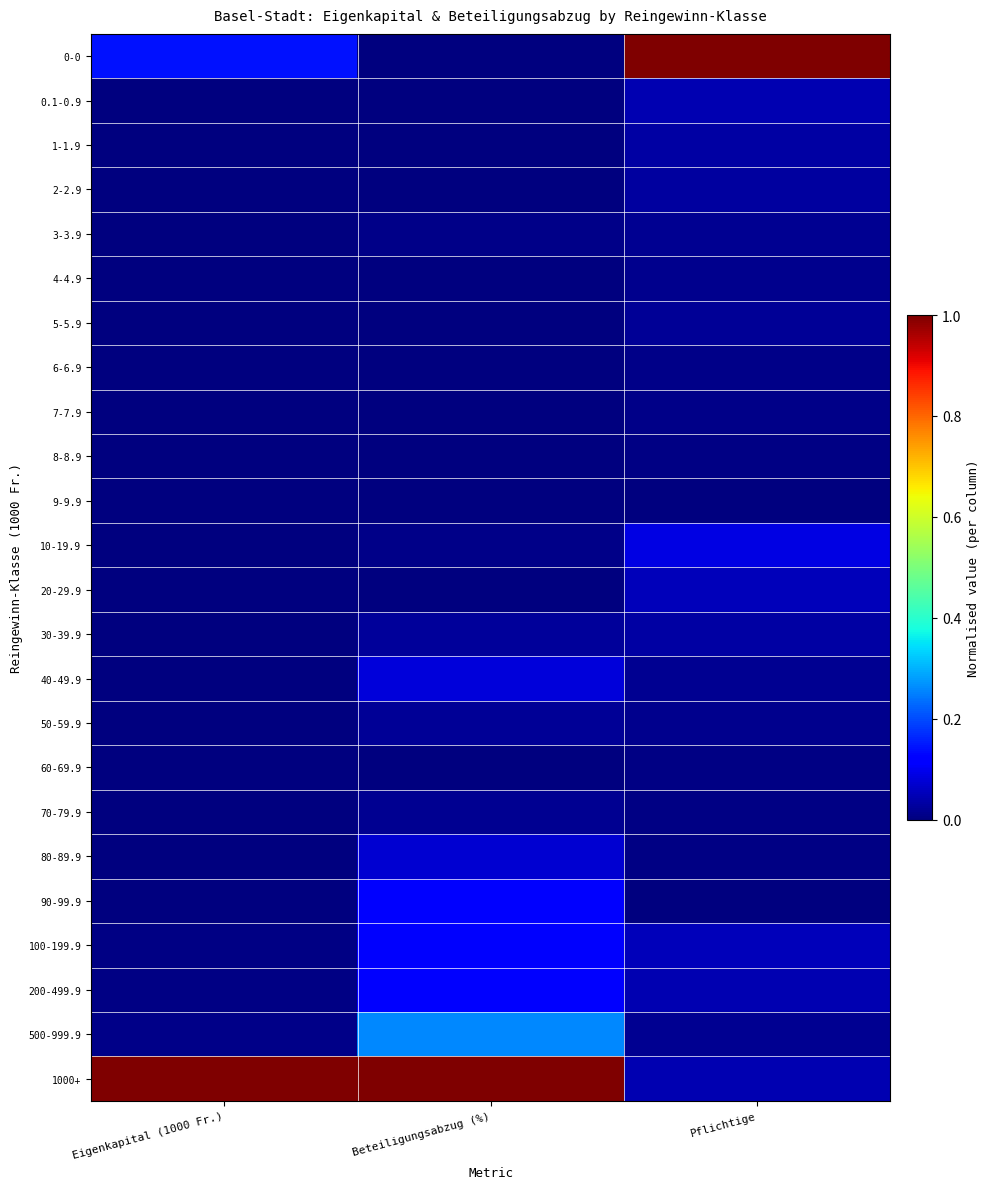

Reading left to right, extract all data points from this chart.

0-0: Eigenkapital (1000 Fr.)=0.1	Beteiligungsabzug (%)=0.0	Pflichtige=1.0
0.1-0.9: Eigenkapital (1000 Fr.)=0.0	Beteiligungsabzug (%)=0.0	Pflichtige=0.0
1-1.9: Eigenkapital (1000 Fr.)=0.0	Beteiligungsabzug (%)=0.0	Pflichtige=0.0
2-2.9: Eigenkapital (1000 Fr.)=0.0	Beteiligungsabzug (%)=0.0	Pflichtige=0.0
3-3.9: Eigenkapital (1000 Fr.)=0.0	Beteiligungsabzug (%)=0.0	Pflichtige=0.0
4-4.9: Eigenkapital (1000 Fr.)=0.0	Beteiligungsabzug (%)=0.0	Pflichtige=0.0
5-5.9: Eigenkapital (1000 Fr.)=0.0	Beteiligungsabzug (%)=0.0	Pflichtige=0.0
6-6.9: Eigenkapital (1000 Fr.)=0.0	Beteiligungsabzug (%)=0.0	Pflichtige=0.0
7-7.9: Eigenkapital (1000 Fr.)=0.0	Beteiligungsabzug (%)=0.0	Pflichtige=0.0
8-8.9: Eigenkapital (1000 Fr.)=0.0	Beteiligungsabzug (%)=0.0	Pflichtige=0.0
9-9.9: Eigenkapital (1000 Fr.)=0.0	Beteiligungsabzug (%)=0.0	Pflichtige=0.0
10-19.9: Eigenkapital (1000 Fr.)=0.0	Beteiligungsabzug (%)=0.0	Pflichtige=0.1
20-29.9: Eigenkapital (1000 Fr.)=0.0	Beteiligungsabzug (%)=0.0	Pflichtige=0.1
30-39.9: Eigenkapital (1000 Fr.)=0.0	Beteiligungsabzug (%)=0.0	Pflichtige=0.0
40-49.9: Eigenkapital (1000 Fr.)=0.0	Beteiligungsabzug (%)=0.1	Pflichtige=0.0
50-59.9: Eigenkapital (1000 Fr.)=0.0	Beteiligungsabzug (%)=0.0	Pflichtige=0.0
60-69.9: Eigenkapital (1000 Fr.)=0.0	Beteiligungsabzug (%)=0.0	Pflichtige=0.0
70-79.9: Eigenkapital (1000 Fr.)=0.0	Beteiligungsabzug (%)=0.0	Pflichtige=0.0
80-89.9: Eigenkapital (1000 Fr.)=0.0	Beteiligungsabzug (%)=0.1	Pflichtige=0.0
90-99.9: Eigenkapital (1000 Fr.)=0.0	Beteiligungsabzug (%)=0.1	Pflichtige=0.0
100-199.9: Eigenkapital (1000 Fr.)=0.0	Beteiligungsabzug (%)=0.1	Pflichtige=0.1
200-499.9: Eigenkapital (1000 Fr.)=0.0	Beteiligungsabzug (%)=0.1	Pflichtige=0.0
500-999.9: Eigenkapital (1000 Fr.)=0.0	Beteiligungsabzug (%)=0.3	Pflichtige=0.0
1000+: Eigenkapital (1000 Fr.)=1.0	Beteiligungsabzug (%)=1.0	Pflichtige=0.0